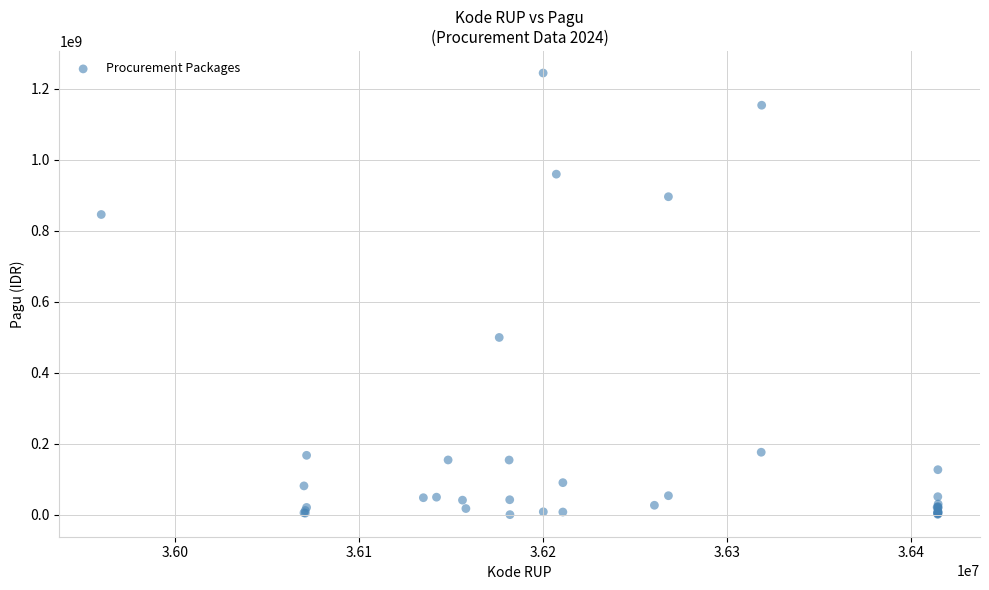

What Y value in the scatter plot is closest to 622840000?

499932000